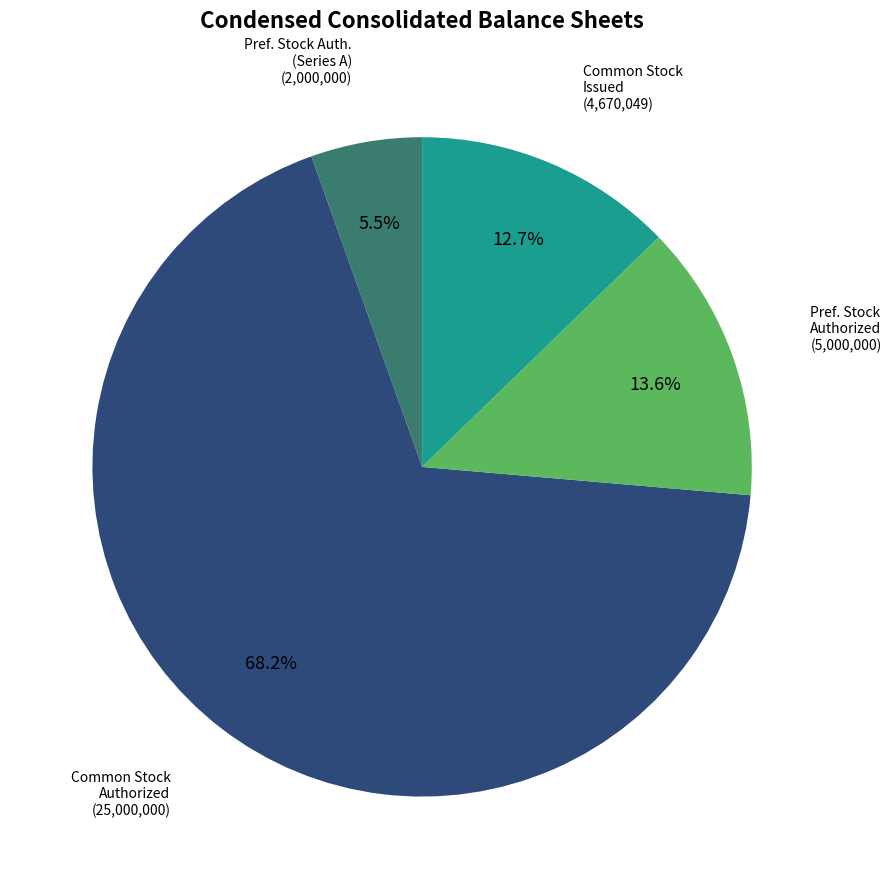

Is there a majority slice in this chart?

Yes